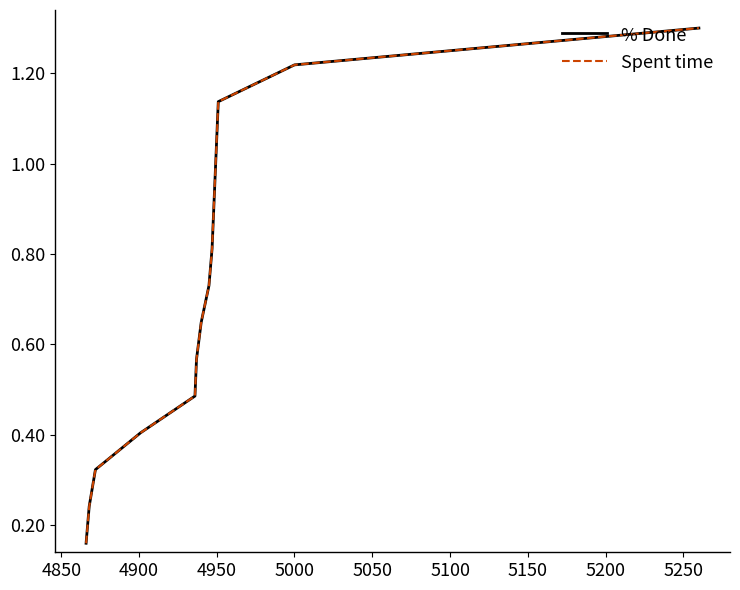

Does the chart have visible grid lines?

No